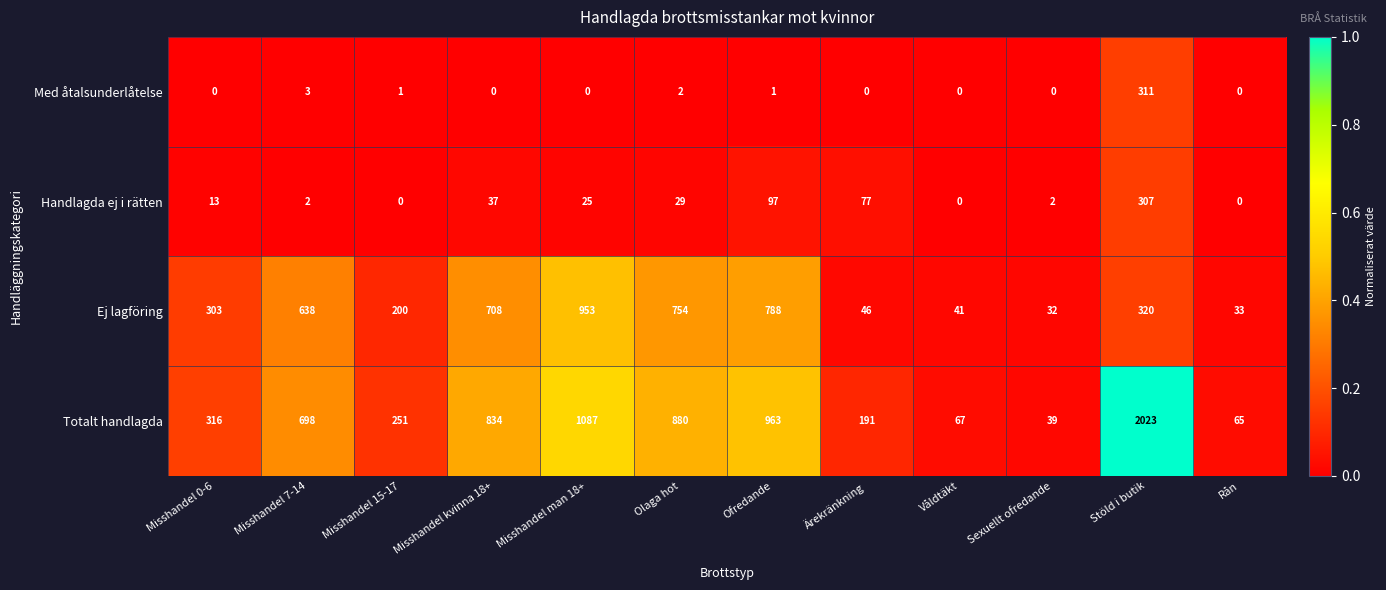

The value of Totalt handlagda at Våldtäkt is 102. True or false?

False